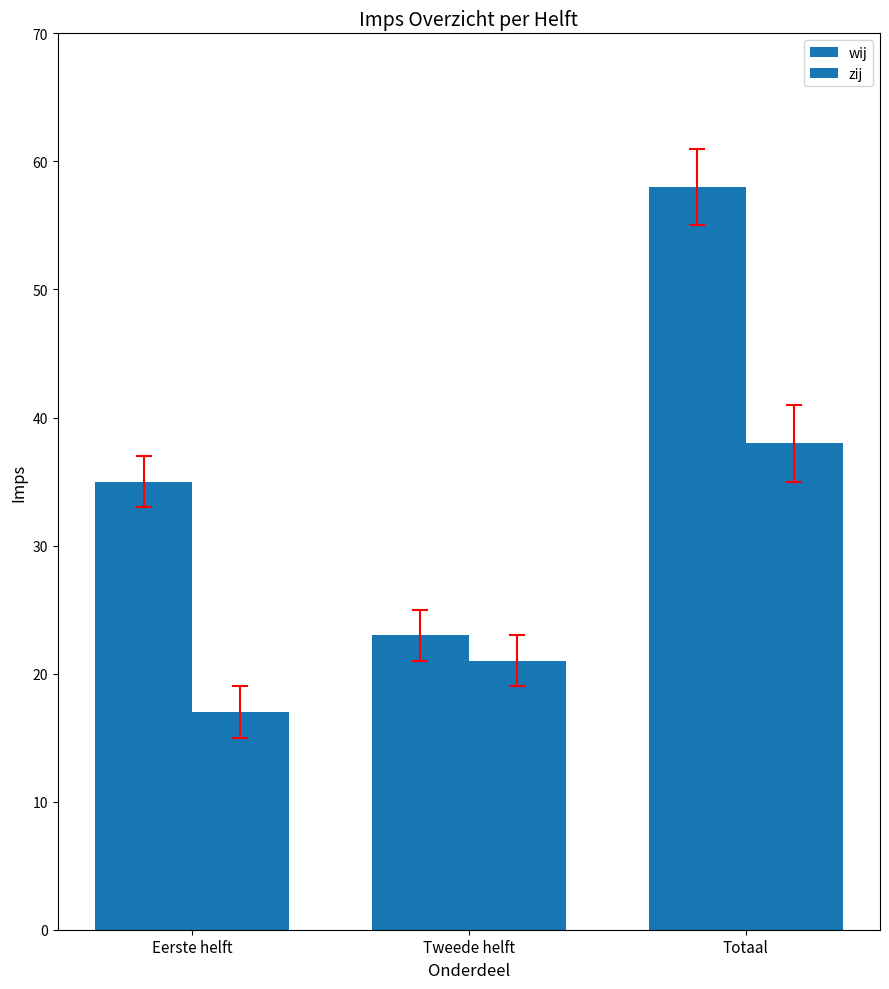

At Eerste helft, list the series in order from largest to smallest.

wij, zij